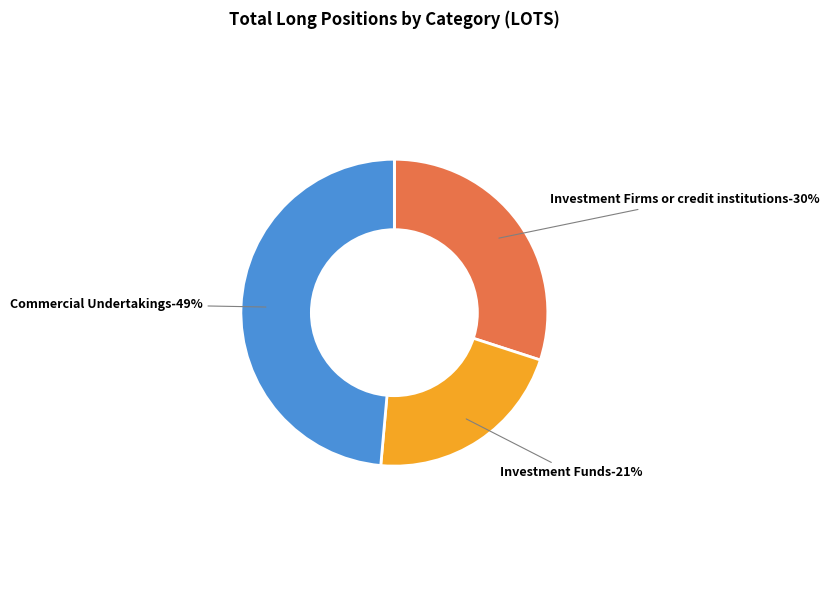

Is it true that Investment Funds is 13% of the pie?

False